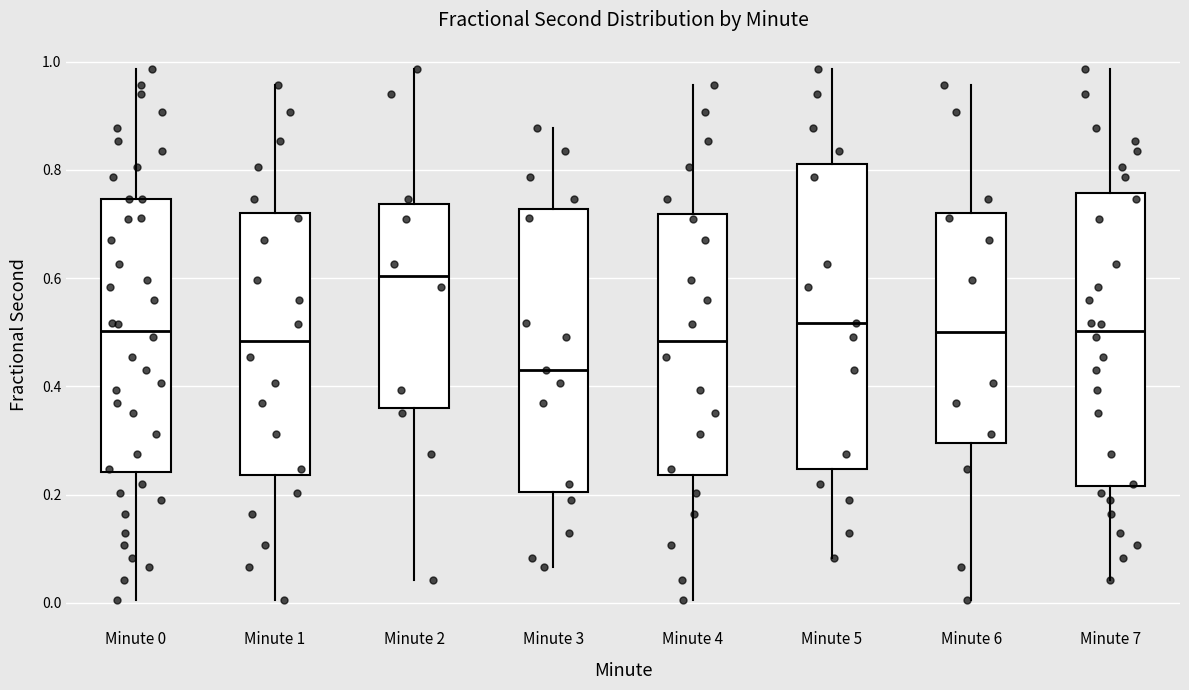

Reading left to right, transcribe this box plot: for each box, give where its median line is, the range the box spans, and where its two whiskers end, as read against the y-axis. The values are not printed on the chart, so give them approximately, as read against the axis.

Minute 0: median 0.50, box 0.24 to 0.74, whiskers 0.00 to 0.98
Minute 1: median 0.48, box 0.24 to 0.72, whiskers 0.00 to 0.96
Minute 2: median 0.60, box 0.36 to 0.74, whiskers 0.04 to 0.98
Minute 3: median 0.44, box 0.20 to 0.72, whiskers 0.06 to 0.88
Minute 4: median 0.48, box 0.24 to 0.72, whiskers 0.00 to 0.96
Minute 5: median 0.52, box 0.24 to 0.82, whiskers 0.08 to 0.98
Minute 6: median 0.50, box 0.30 to 0.72, whiskers 0.00 to 0.96
Minute 7: median 0.50, box 0.22 to 0.76, whiskers 0.04 to 0.98